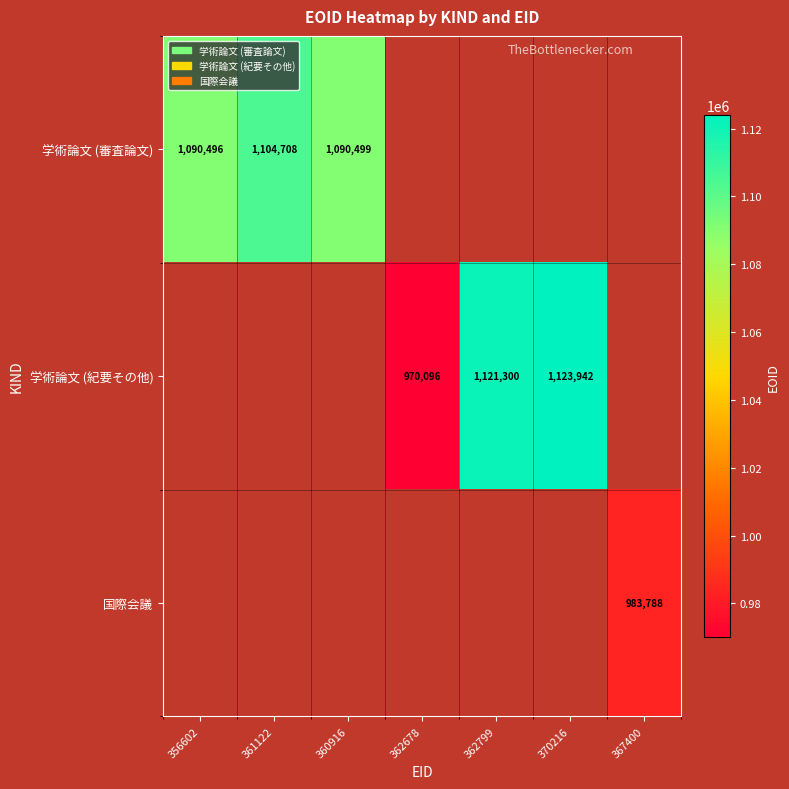

The 学術論文 (紀要その他) series shows 531793 at 370216. True or false?

False